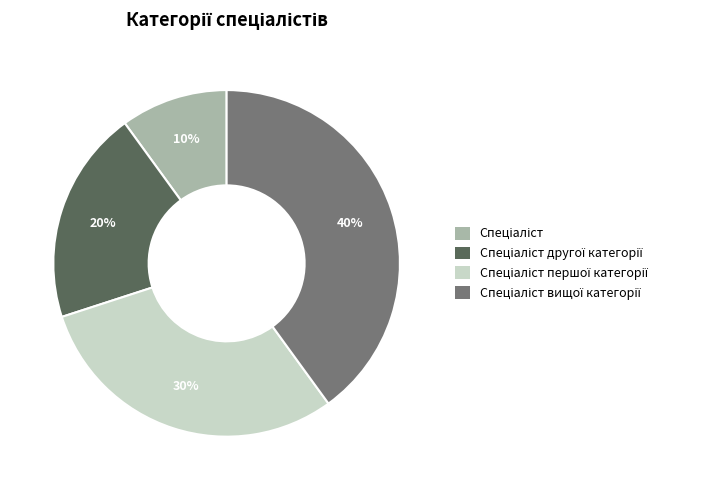

To the nearest percent, what is the difference between the largest and smallest slice percentages?

30%